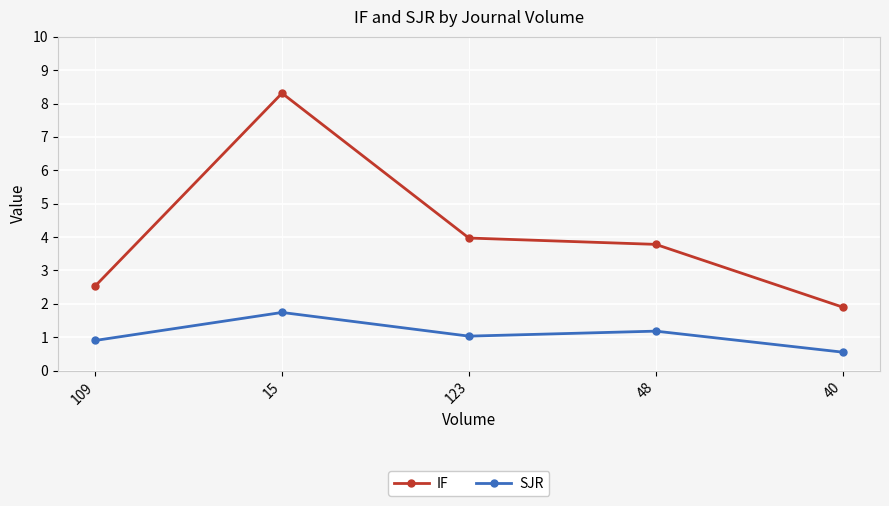

At which category does the chart reach its peak across all series?

15